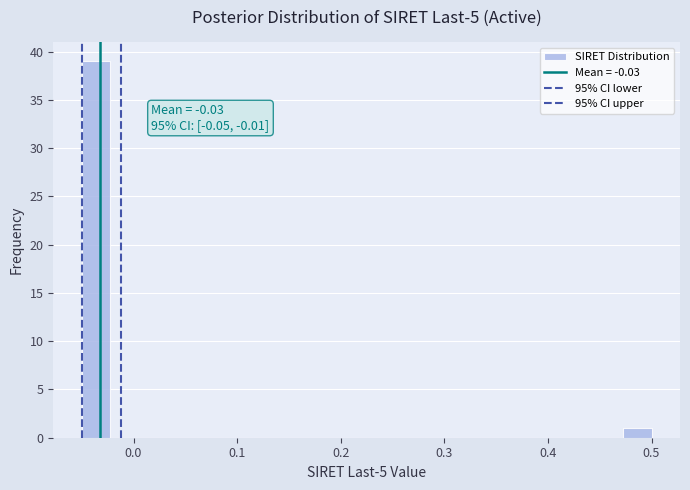

Read against the x-axis, roughly where is the centre of the tallest bar?

-0.04